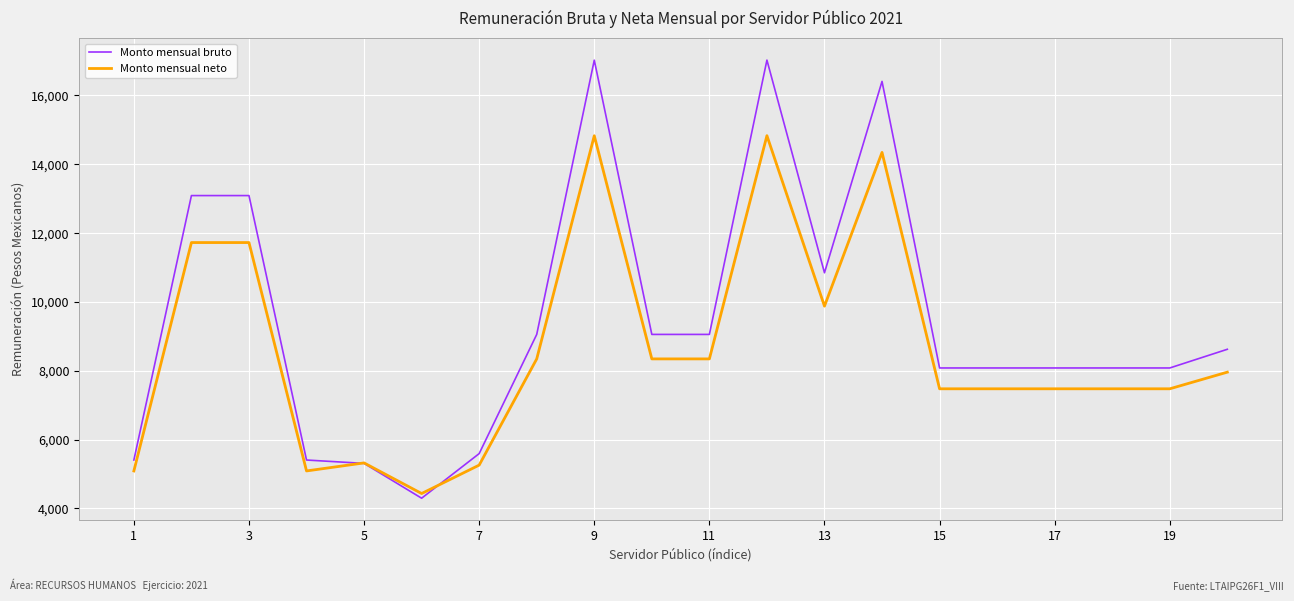

True or false: Monto mensual neto has more than 0 points higher than both neighbors.

True